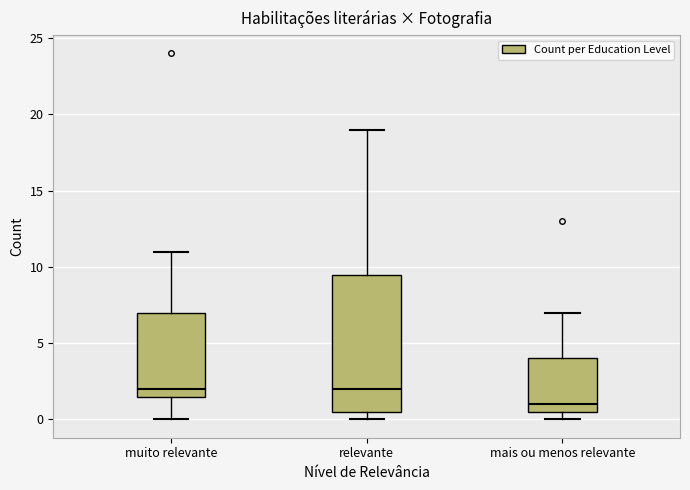

Which box is the tallest, from its lower edge to its upper edge?

relevante